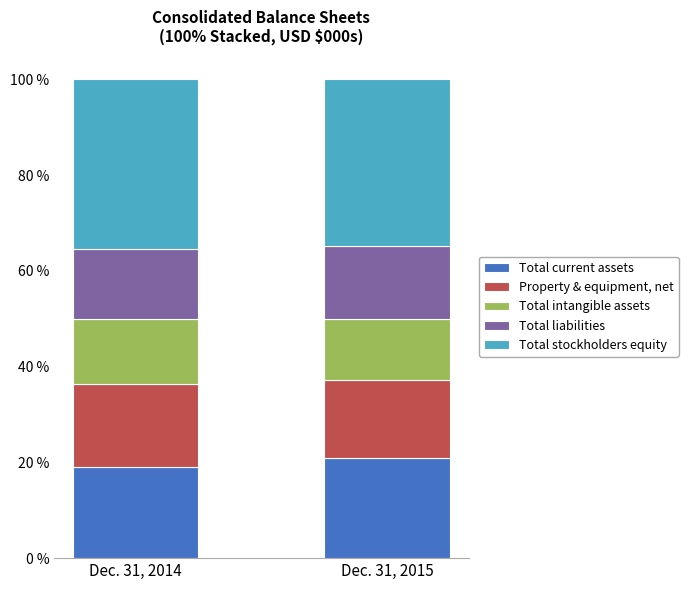

What is the highest value of the Total current assets series?

20.8